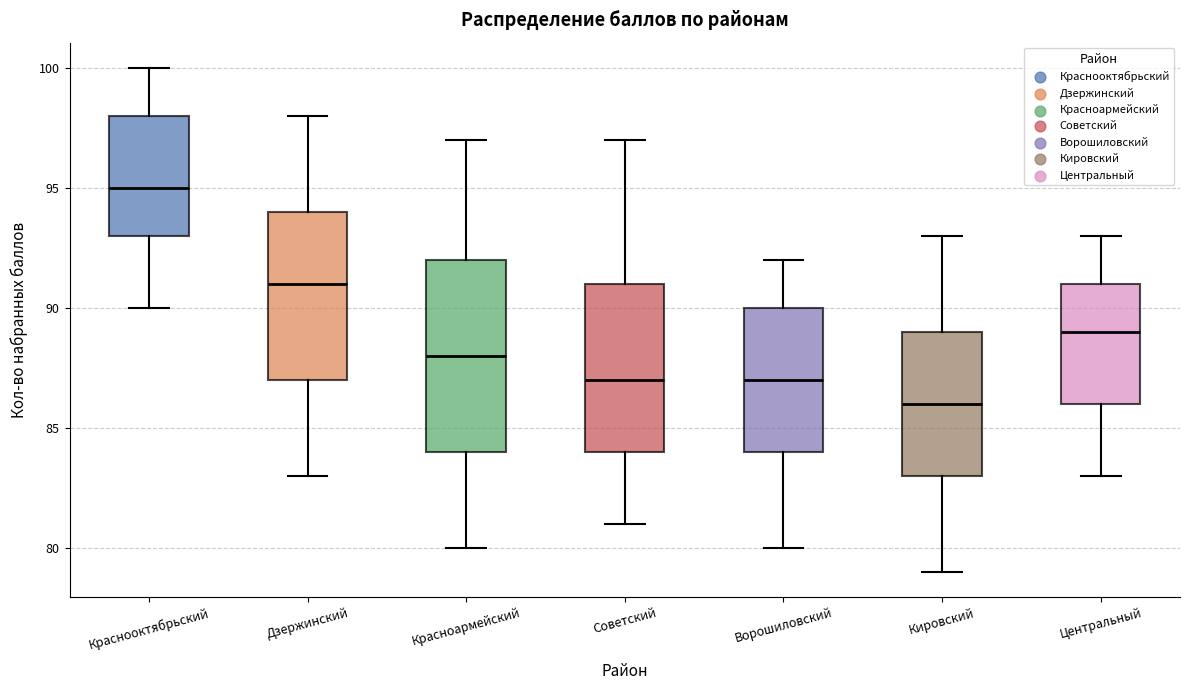

Where is the upper edge of the box for Ворошиловский on the y-axis? The values are not printed on the chart, so give them approximately, as read against the axis.

90